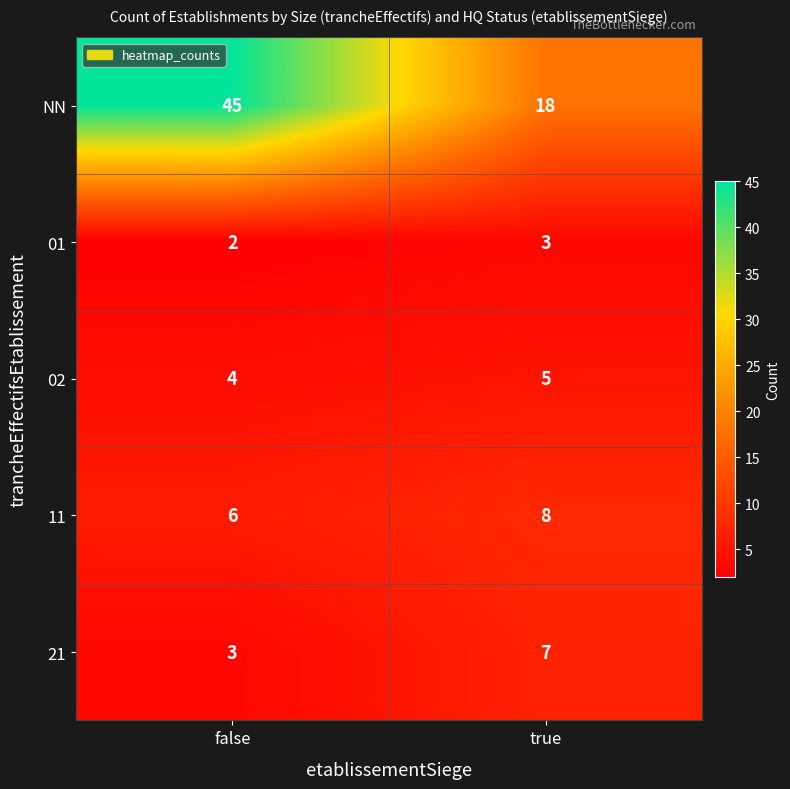

At how many categories does at least one series exceed 21?

1